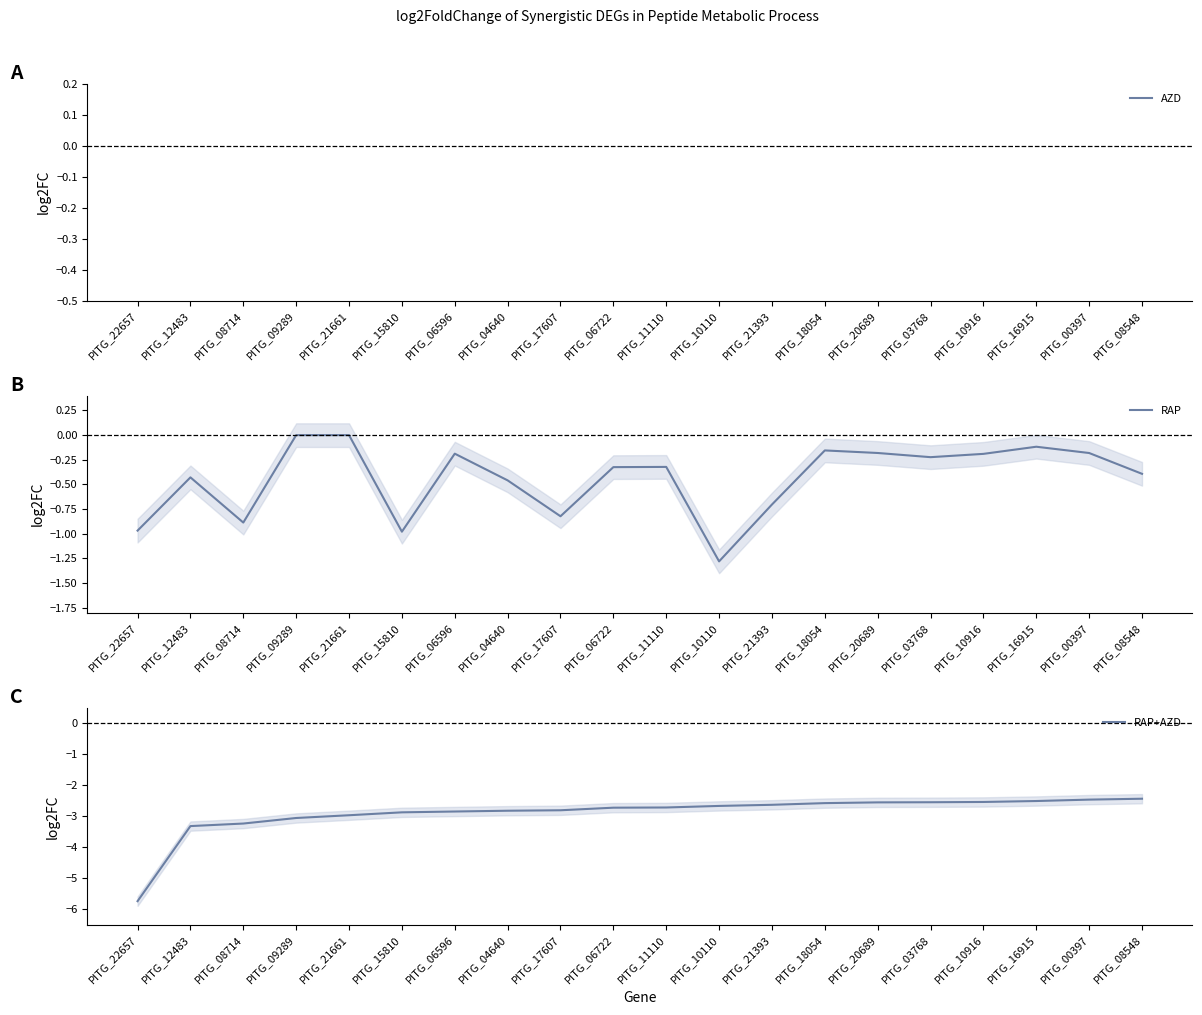

Which has a higher value, PITG_09289 or PITG_12483?

PITG_09289